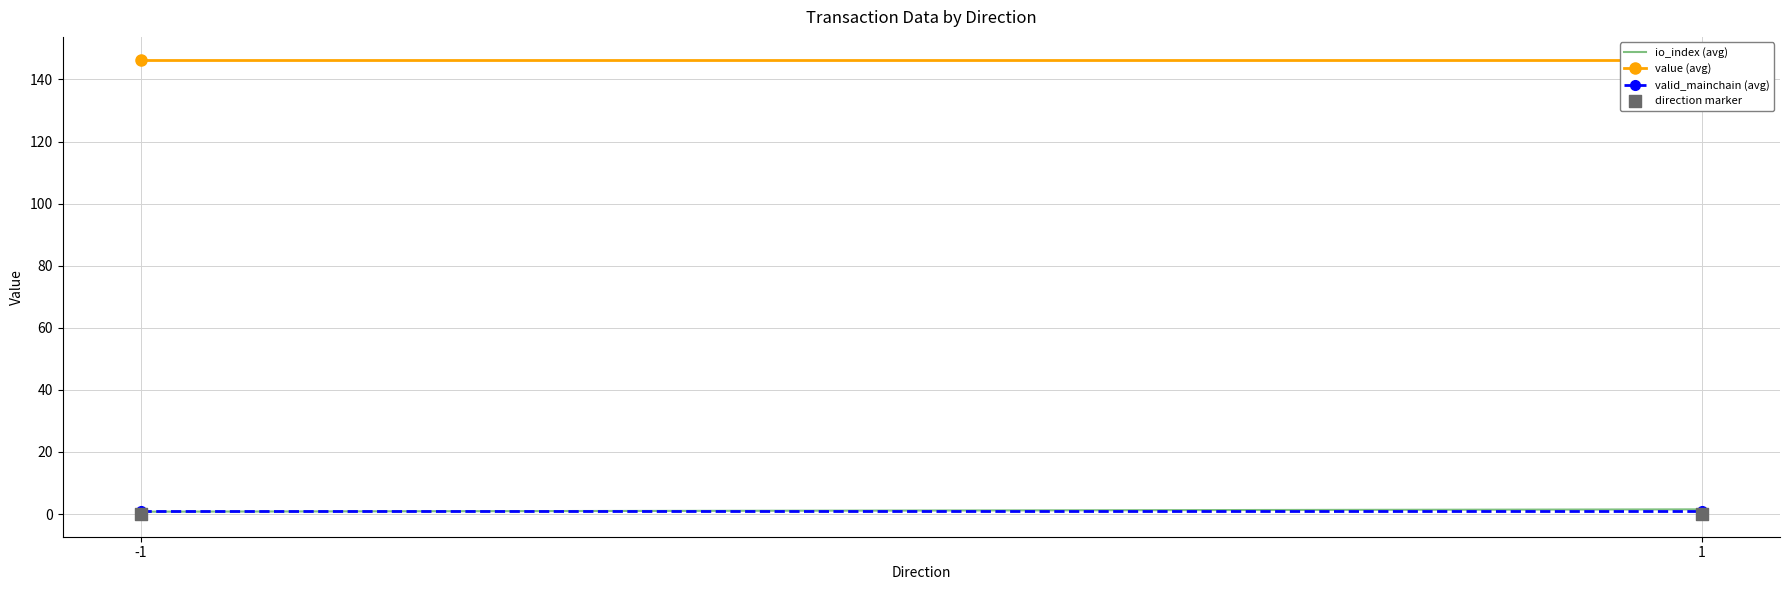

At how many categories does at least one series exceed 21?

2